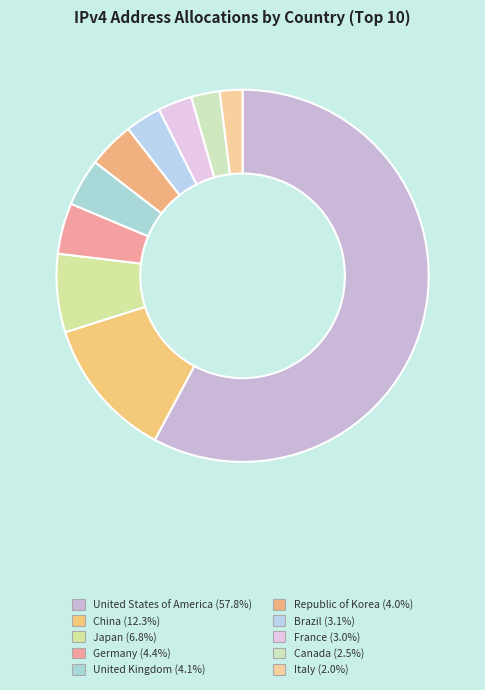

Does Brazil represent more than half of the total?

No